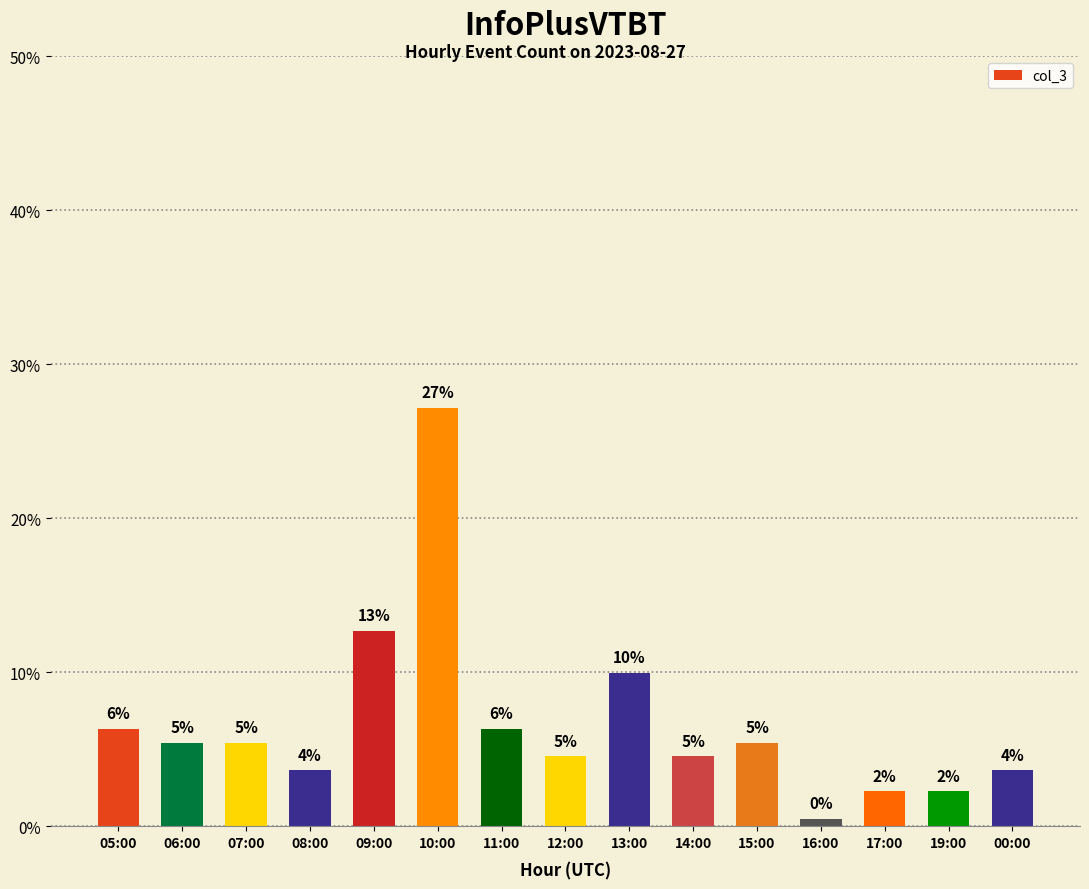

Reading left to right, list all the values displayed in this chart.

14	12	12	8	28	60	14	10	22	10	12	1	5	5	8